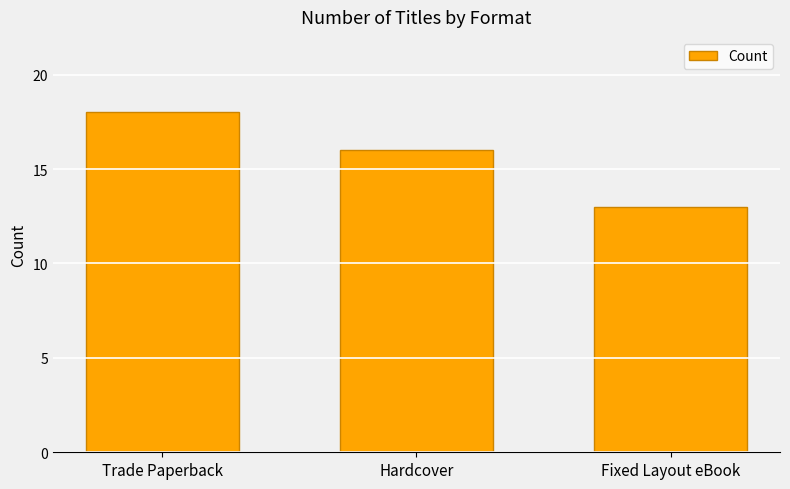

True or false: the data shows 13 at Fixed Layout eBook.

True